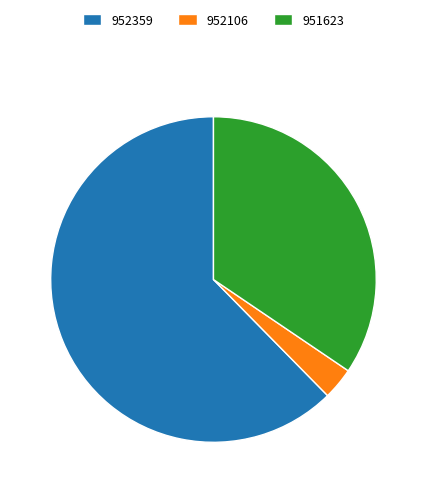

How many slices are in this pie chart?

3